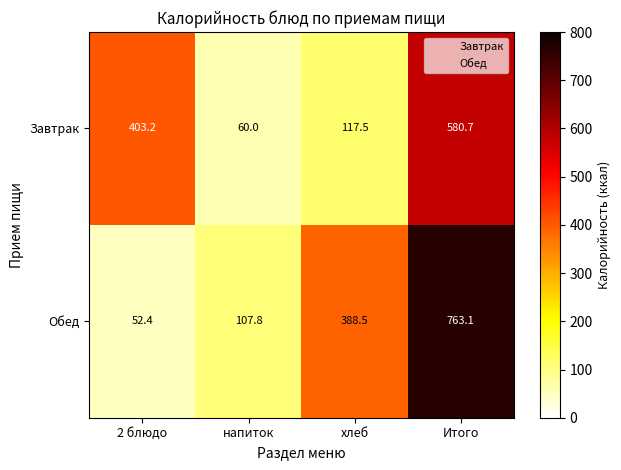

What is the minimum value shown in the chart?

52.4